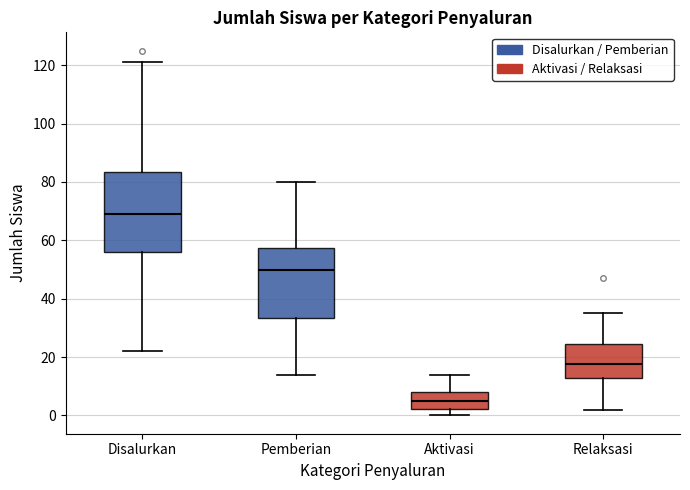

Reading left to right, read every box against the y-axis: the position of its median line, the range the box covers, and the ends of its whiskers. The values are not printed on the chart, so give them approximately, as read against the axis.

Disalurkan: median 70, box 56 to 84, whiskers 22 to 122
Pemberian: median 50, box 34 to 58, whiskers 14 to 80
Aktivasi: median 6, box 2 to 8, whiskers 0 to 14
Relaksasi: median 18, box 14 to 24, whiskers 2 to 36